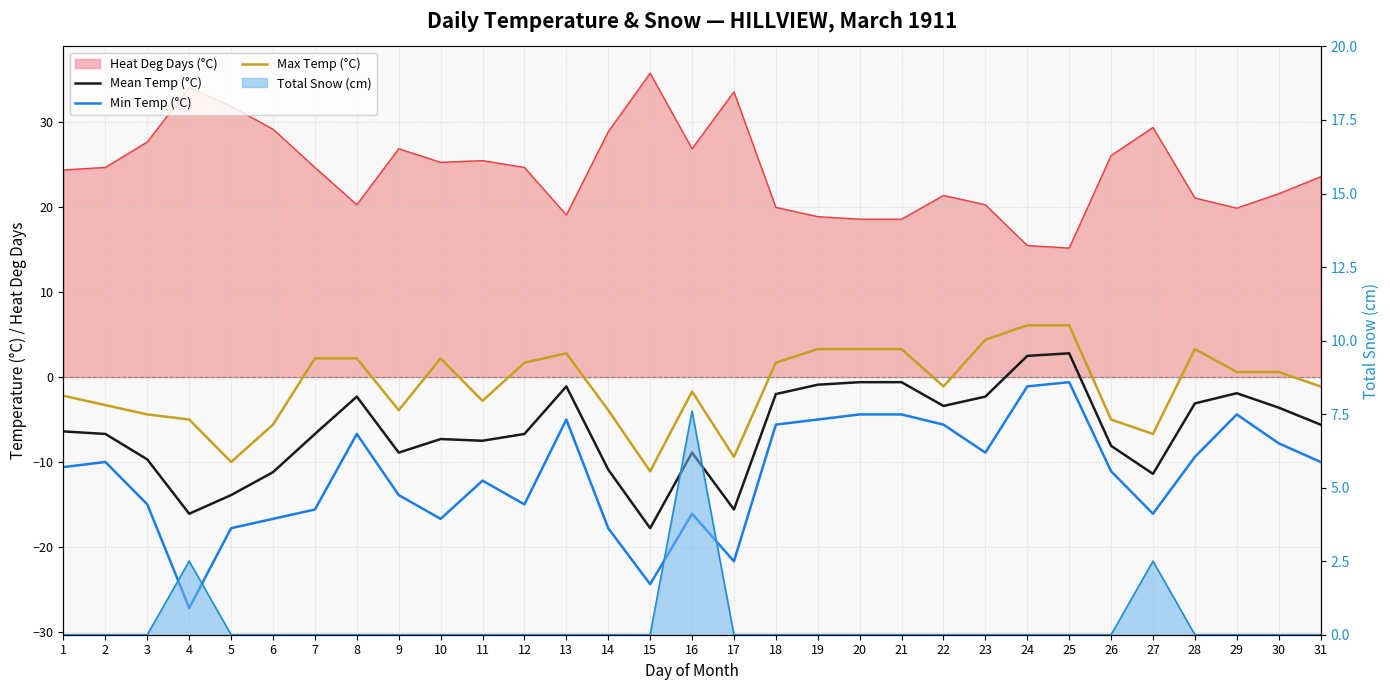

Rank the series at 14 from highest to lowest value.

Max Temp (°C), Mean Temp (°C), Min Temp (°C)